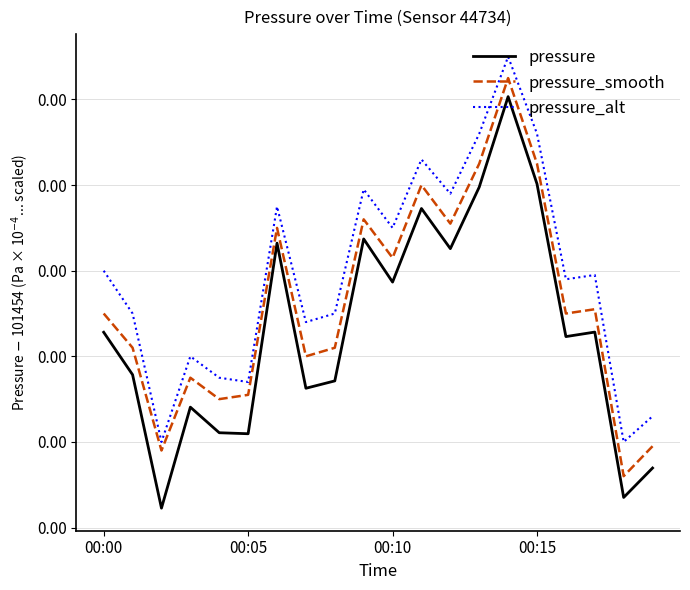

Which category has the highest value across all series?

14